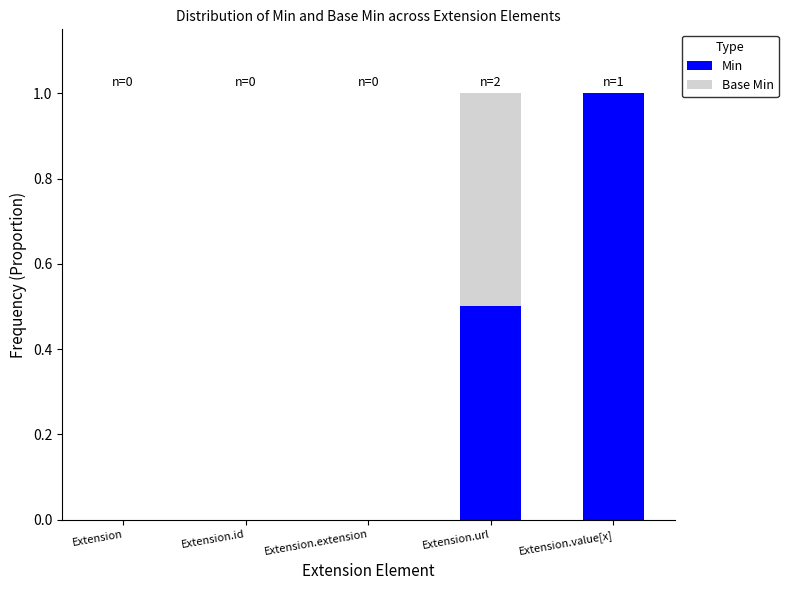

What is the difference between the Min values at Extension.id and Extension.url?

0.5